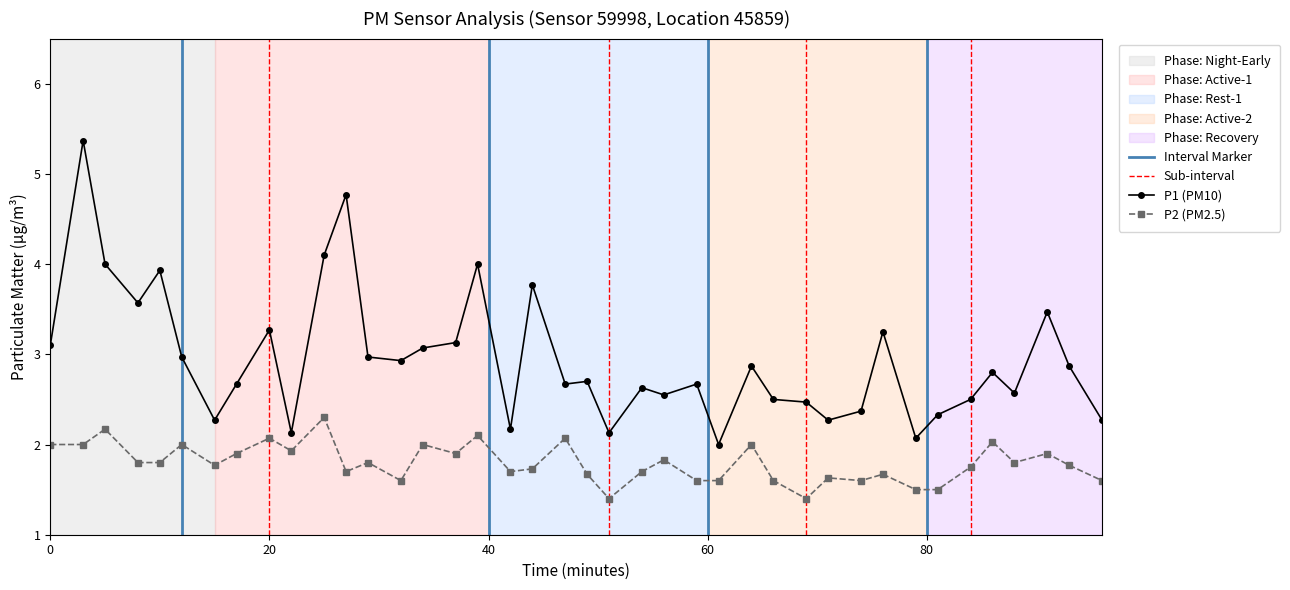

Which series has the largest range (max minus min)?

P1